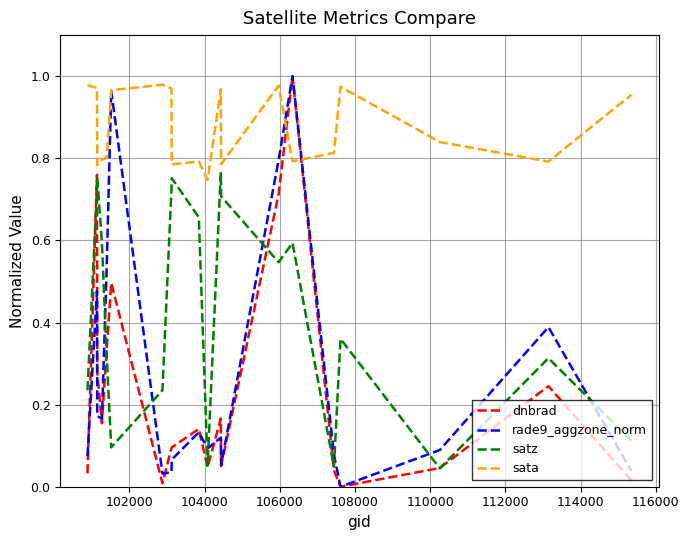

True or false: satz and sata cross at least once.

False